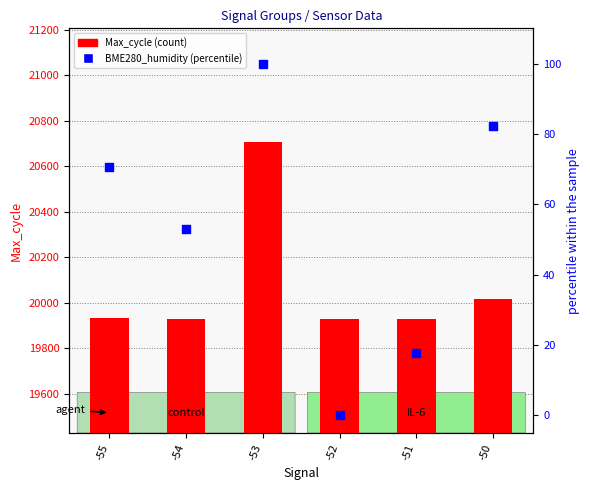

At which category is the sum across all series the highest?

-53